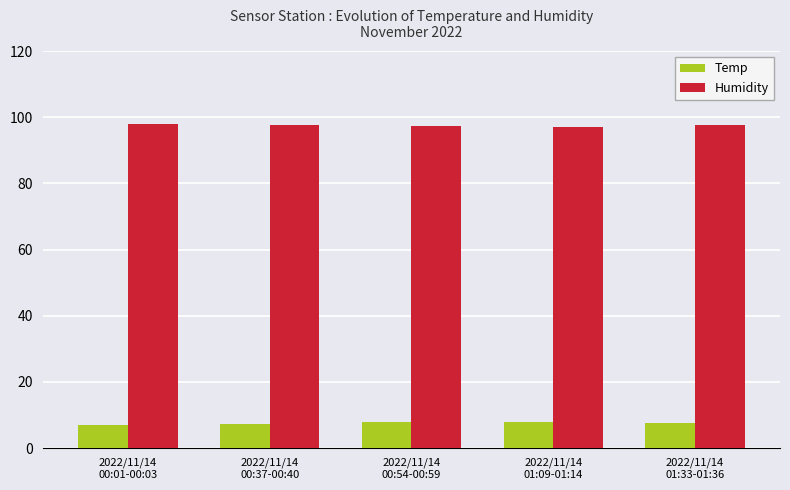

Read the Temp value at 2022/11/14
01:09-01:14.

8.0